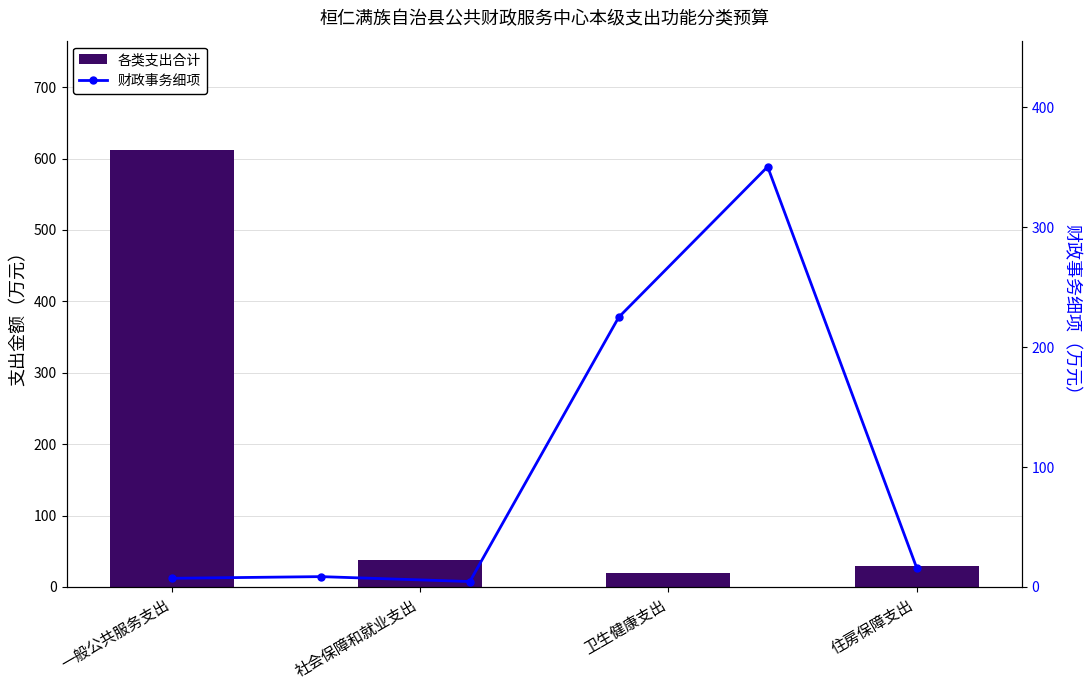

What is the label of the 1st bar from the left?

一般公共服务支出